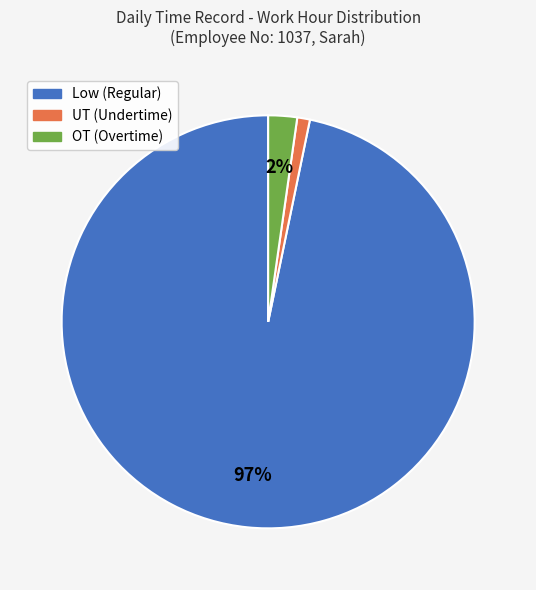

Does any single category account for the majority?

Yes